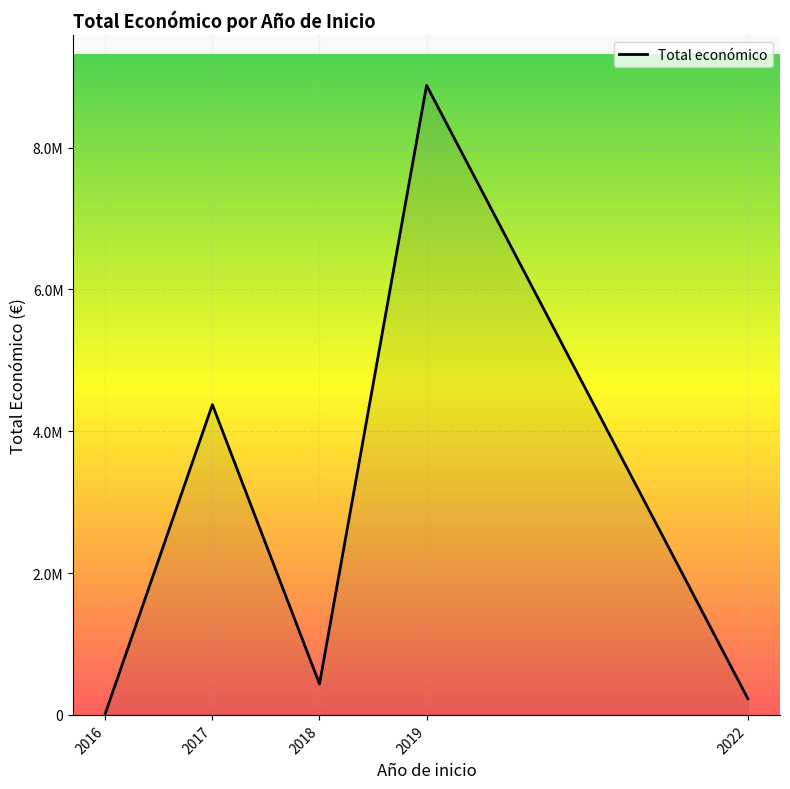

What is the value of the 2nd point from the left?

4375148